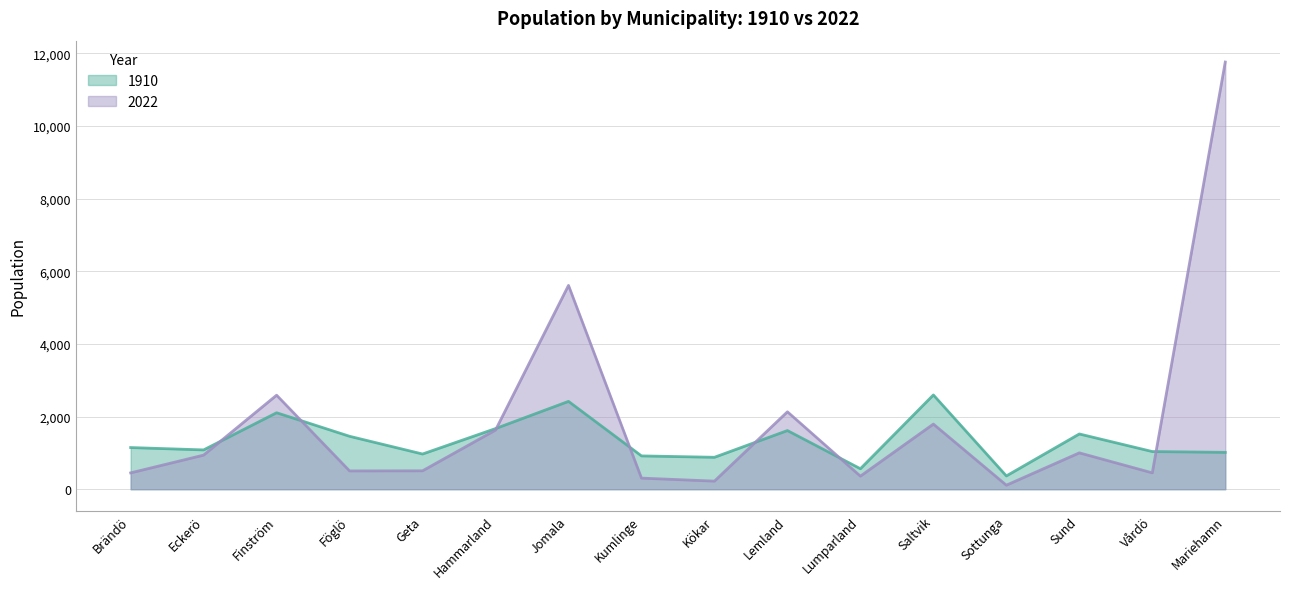

Where is 1910 nearest to the value 1480?

Föglö